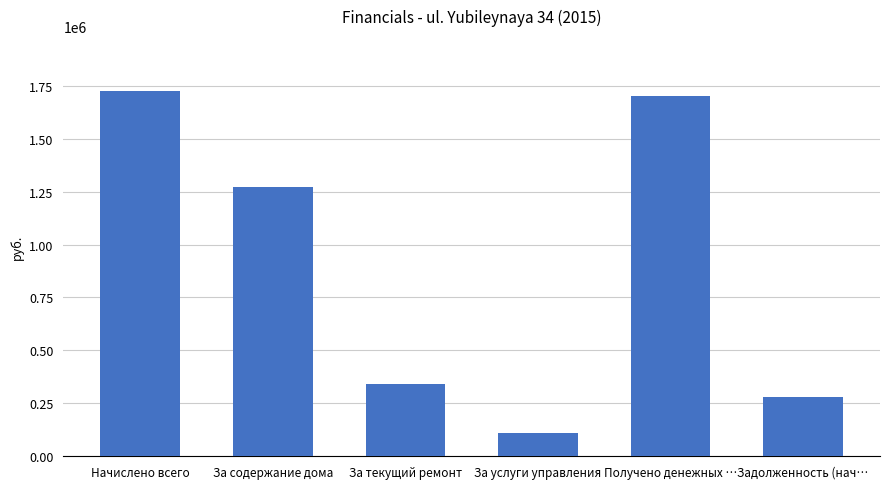

Reading left to right, what are all the values shown in this chart?

Начислено всего=1725747.2	За содержание дома=1272585.7	За текущий ремонт=342510.0	За услуги управления=110651.6	Получено денежных …=1703034.8	Задолженность (нач…=279655.4